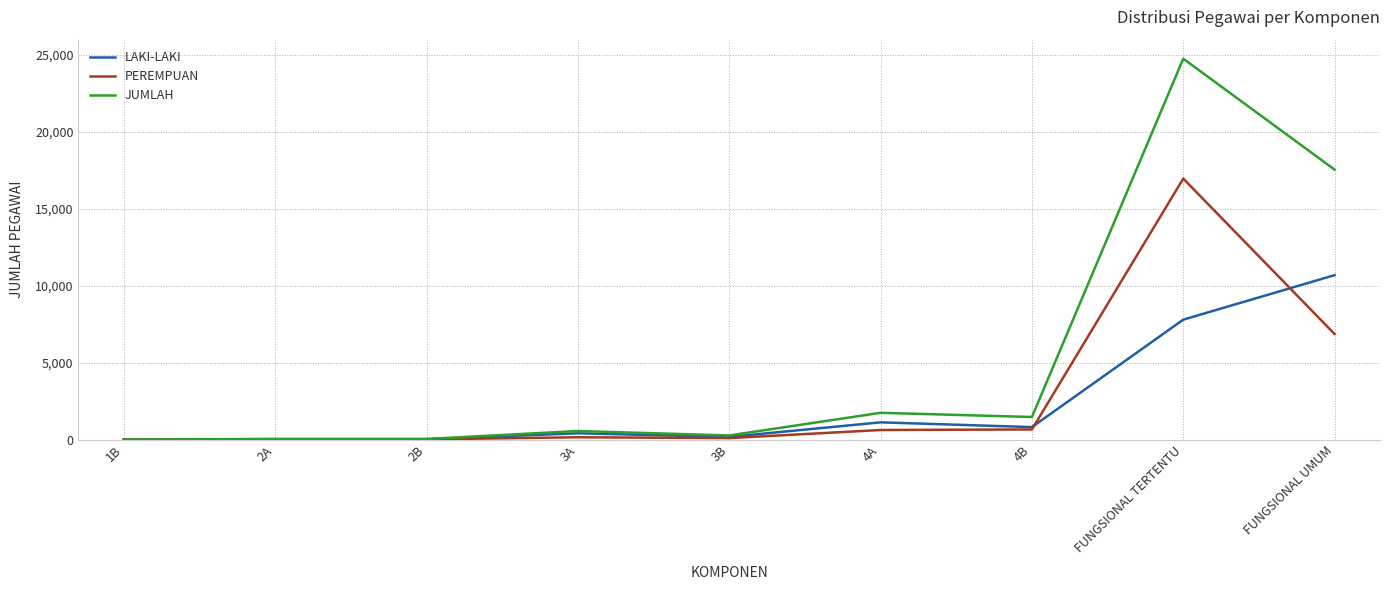

In JUMLAH, how many points are lower than both neighbors (excluding endpoints)?

2